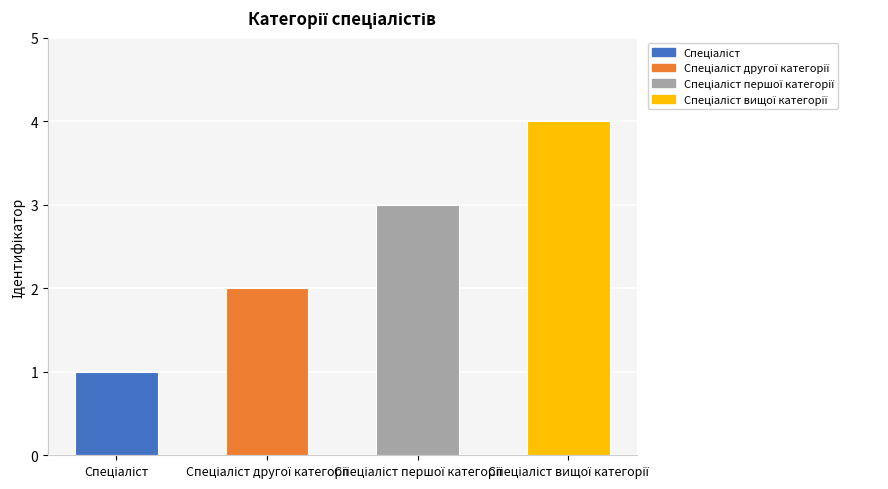

How many bars are there in total?

4